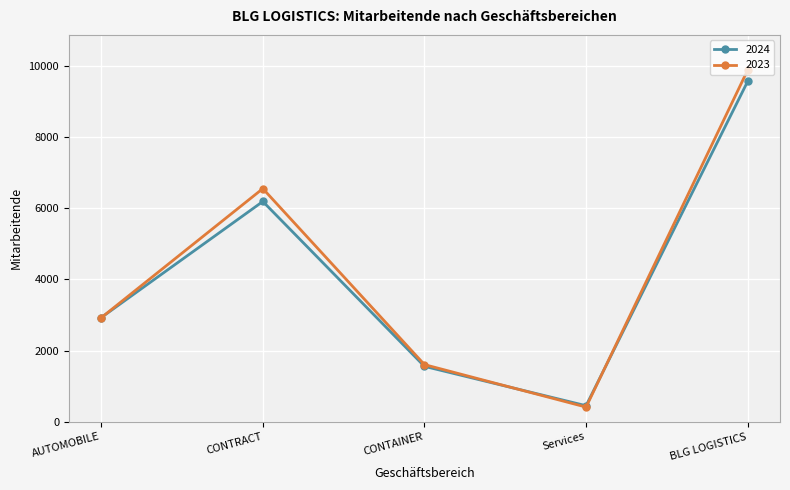

Reading left to right, what are all the values shown in this chart?

2024: AUTOMOBILE=2926	CONTRACT=6189	CONTAINER=1555	Services=449	BLG LOGISTICS=9564
2023: AUTOMOBILE=2922	CONTRACT=6551	CONTAINER=1604	Services=410	BLG LOGISTICS=9883